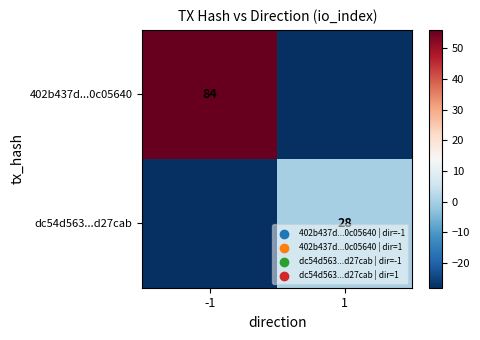

The 402b437d...0c05640 series shows 84 at -1. True or false?

True